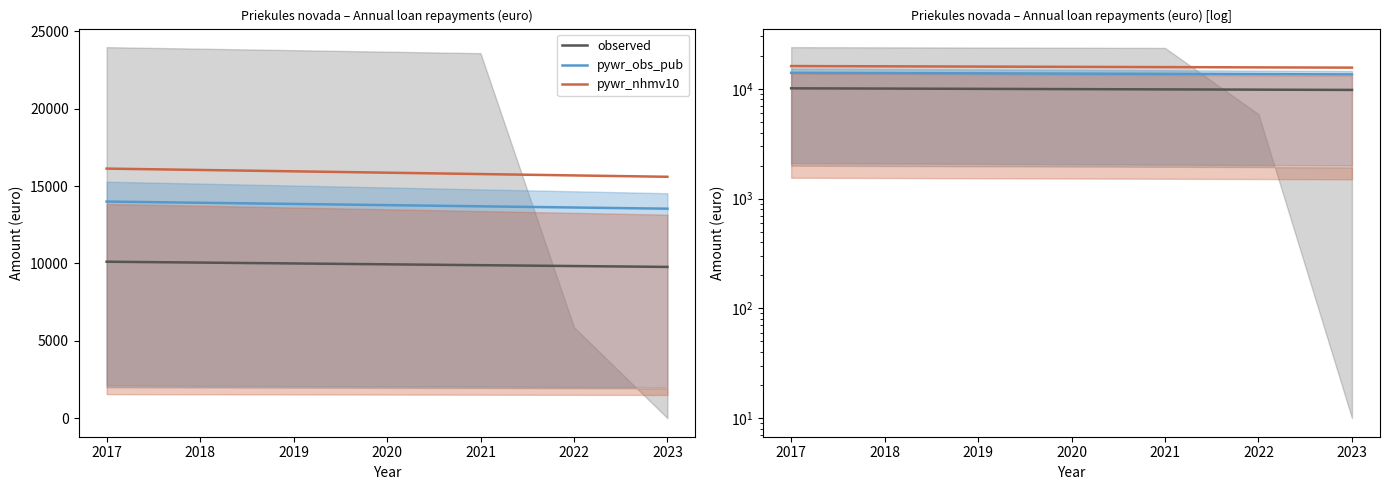

Read the observed value at 2022, to the nearest 50.

9850